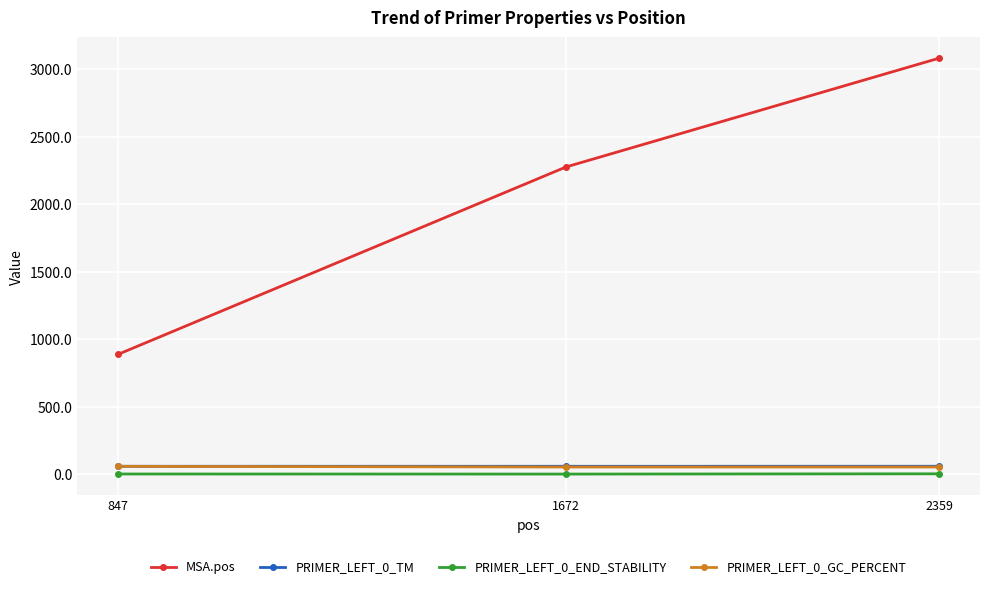

Which series has the largest range (max minus min)?

MSA.pos